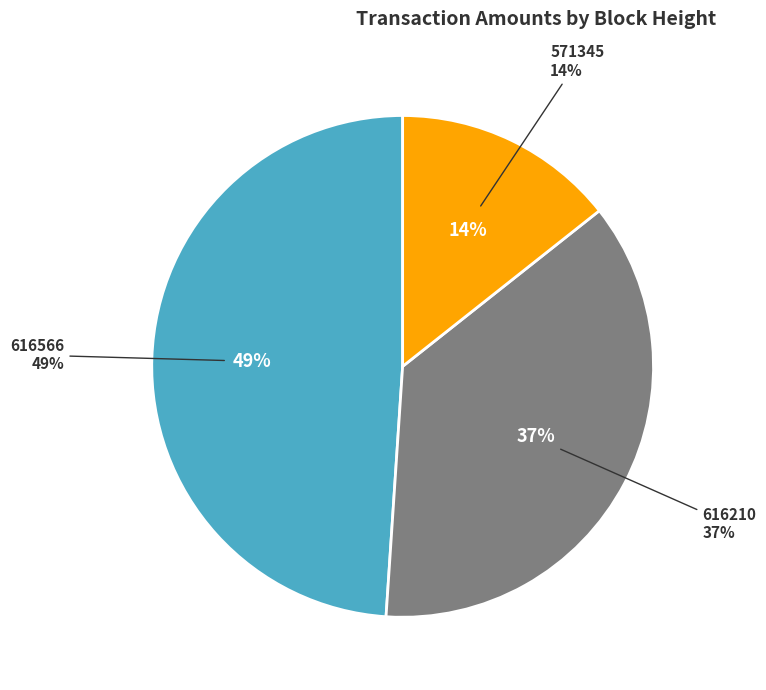

Do 616566 and 571345 together represent more than half of the pie?

Yes